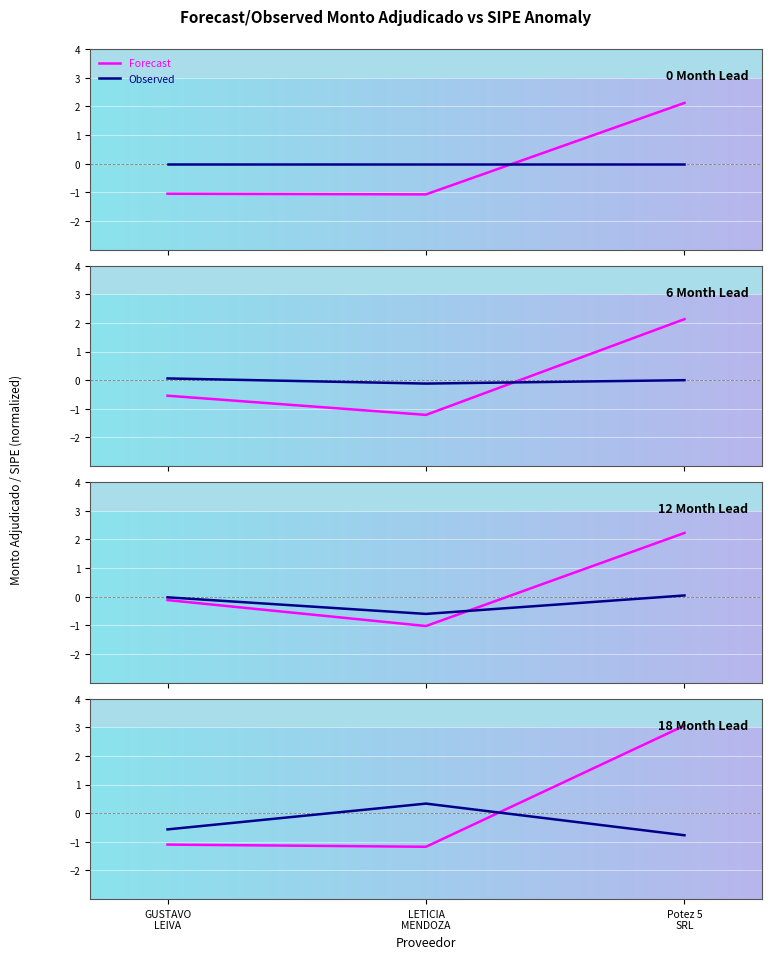

Which category has the highest value across all series?

Potez 5 SRL